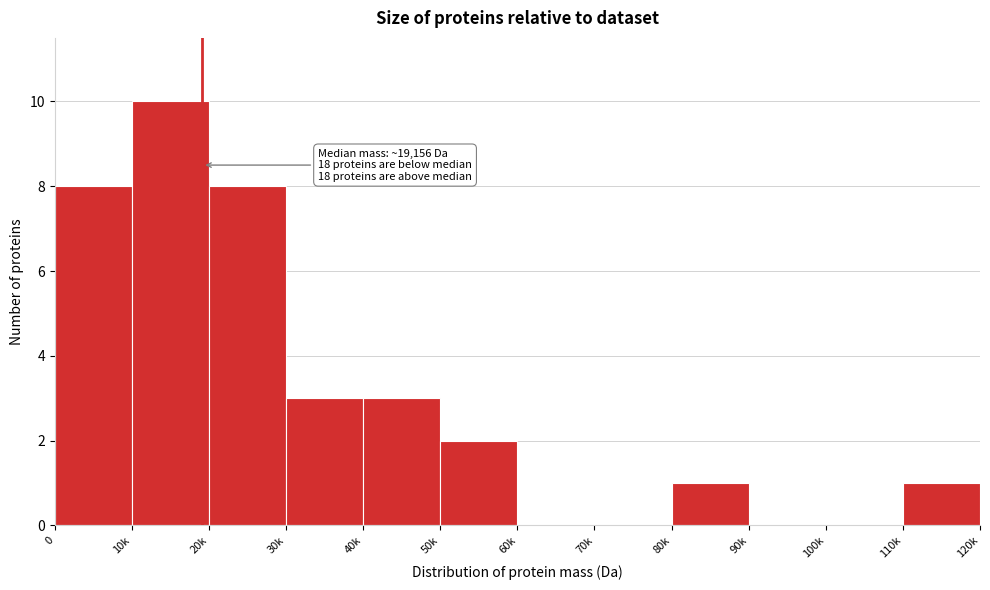

Reading left to right, list all the values displayed in this chart.

0=8	10k=10	20k=8	30k=3	40k=3	50k=2	60k=0	70k=0	80k=1	90k=0	100k=0	110k=1